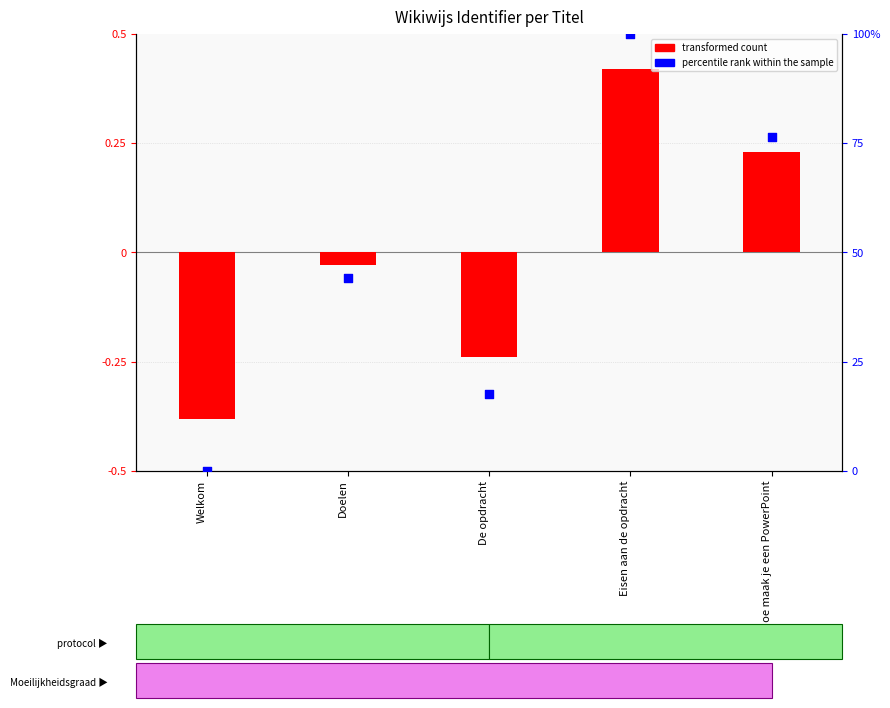

Which series has the largest total across all categories?

percentile rank within the sample